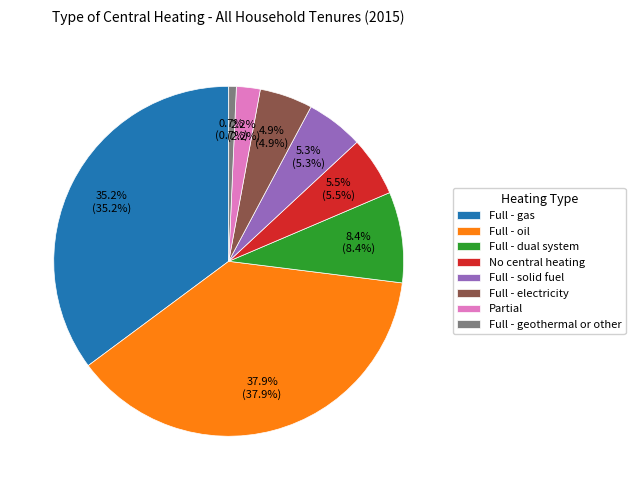

Count the number of slices in the pie.

8